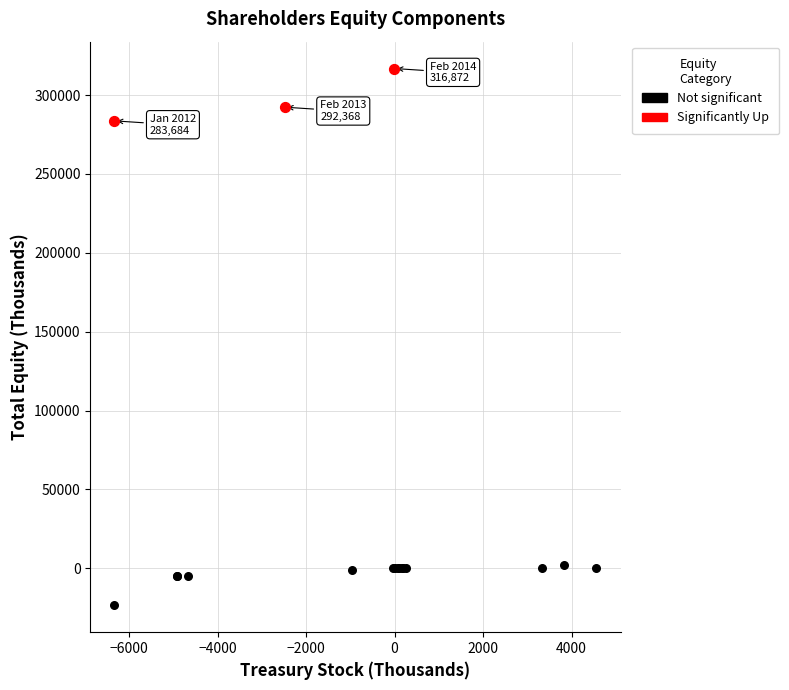

Which series contains the highest Y value?

Significantly Up